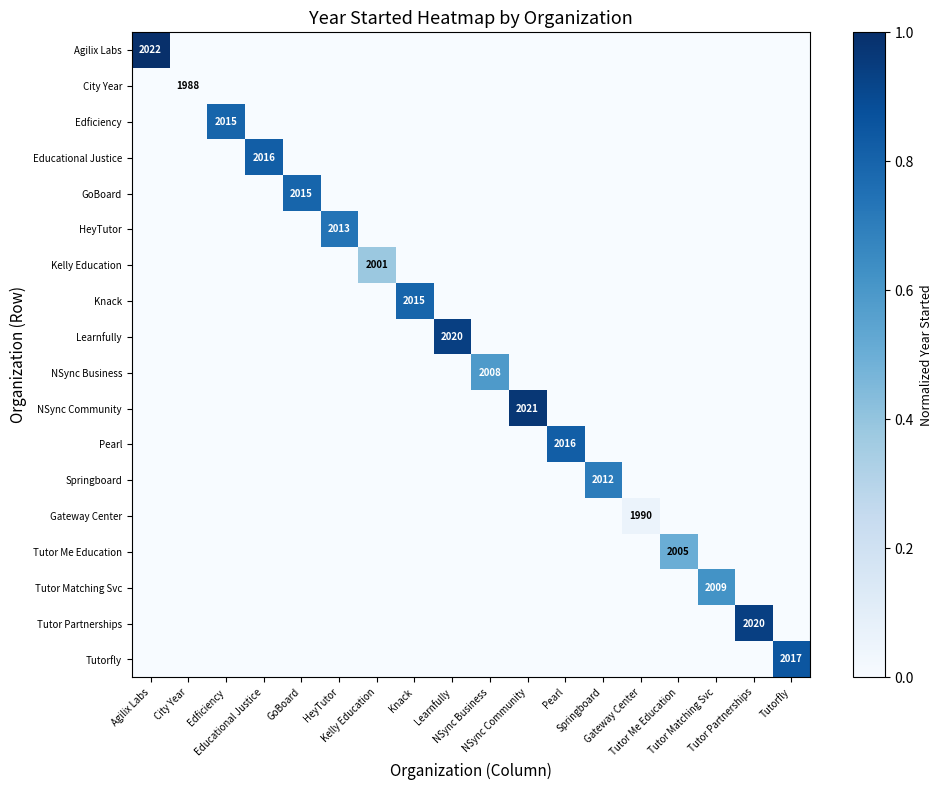

Count the Tutorfly values in the range 0 to 1.

18